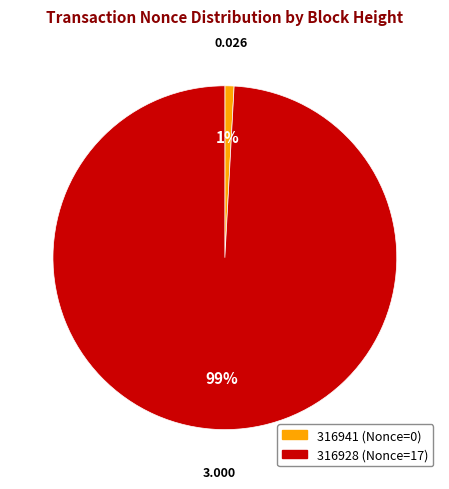

Which slice represents more than half of the pie?

316928